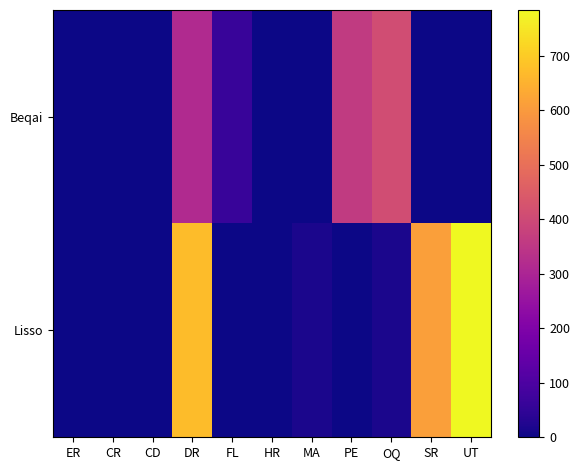

At how many categories does at least one series exceed 737?

1